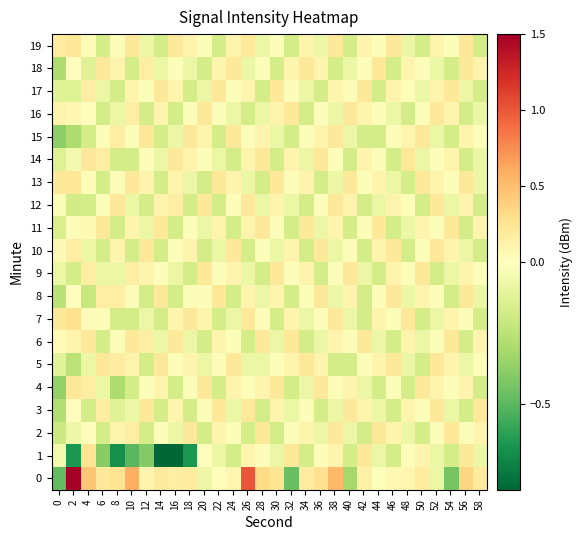

Between 42 and 48, which series saw the biggest shift?

7